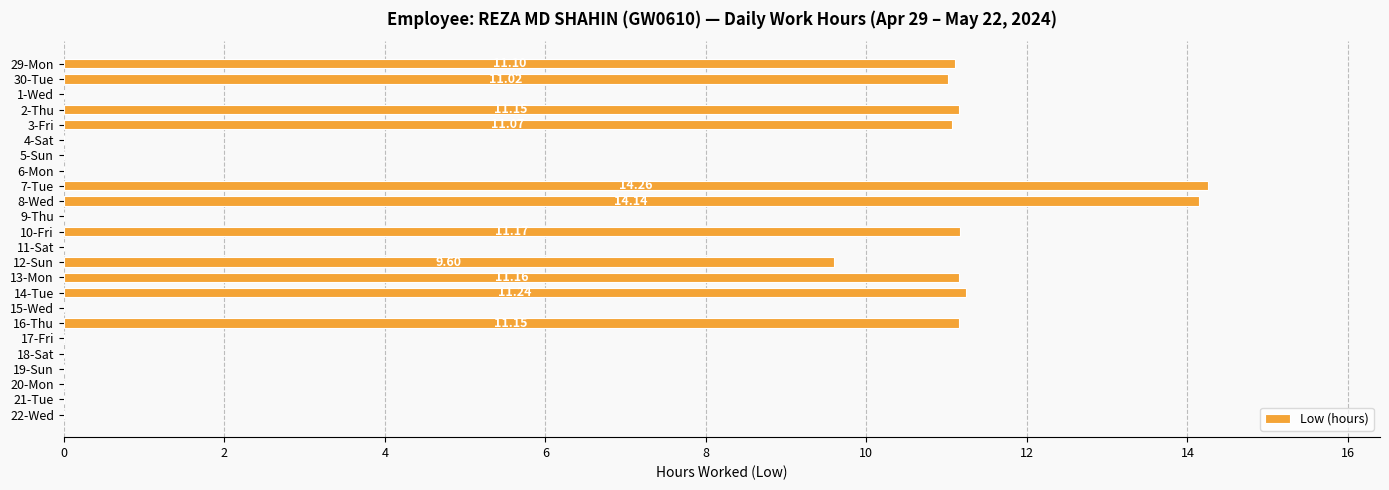

Between 7-Tue and 11-Sat, which is larger?

7-Tue